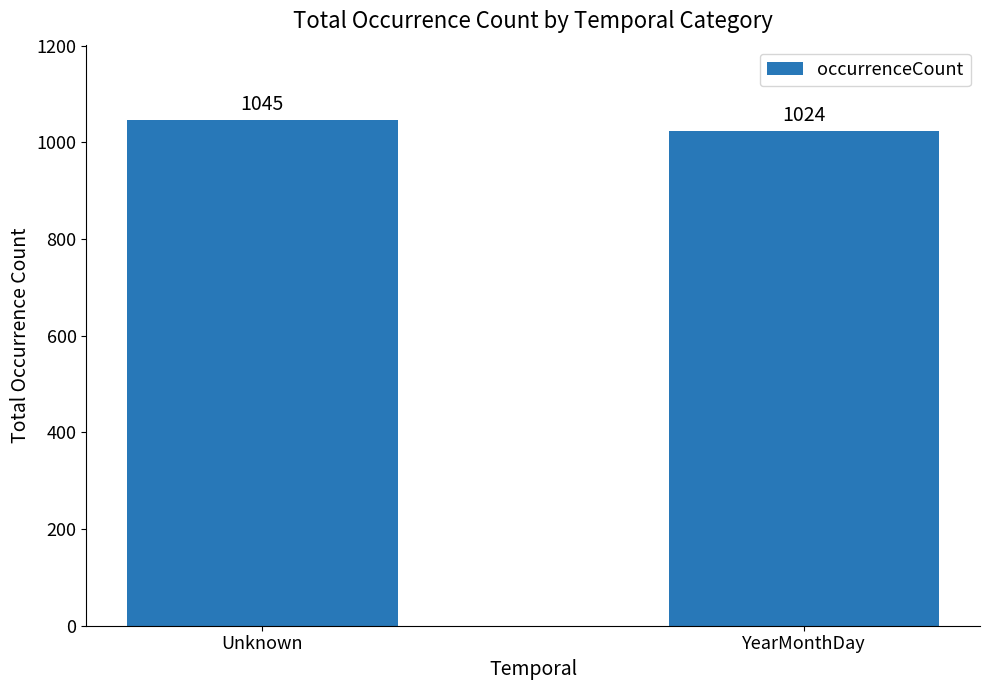

How many distinct data groups are displayed?

1